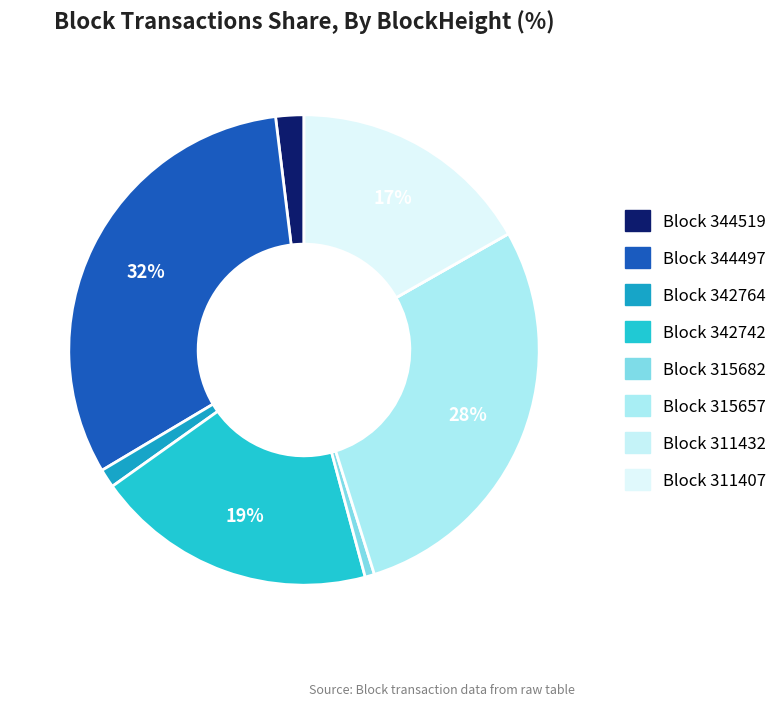

Which category has the smallest portion of the pie?

311432